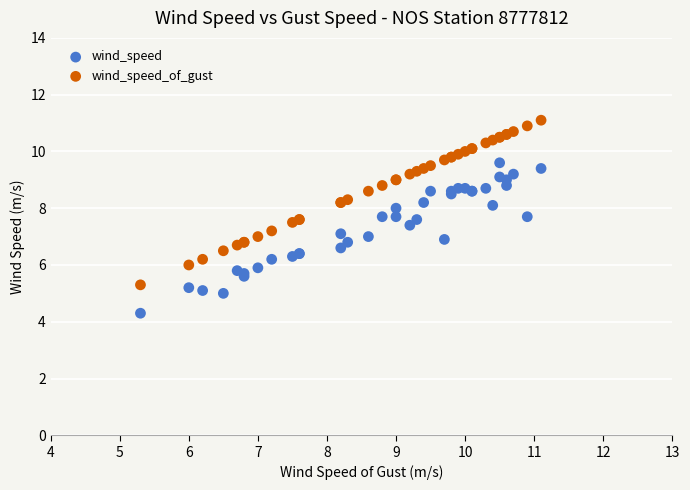

Which series reaches the maximum Y coordinate?

wind_speed_of_gust